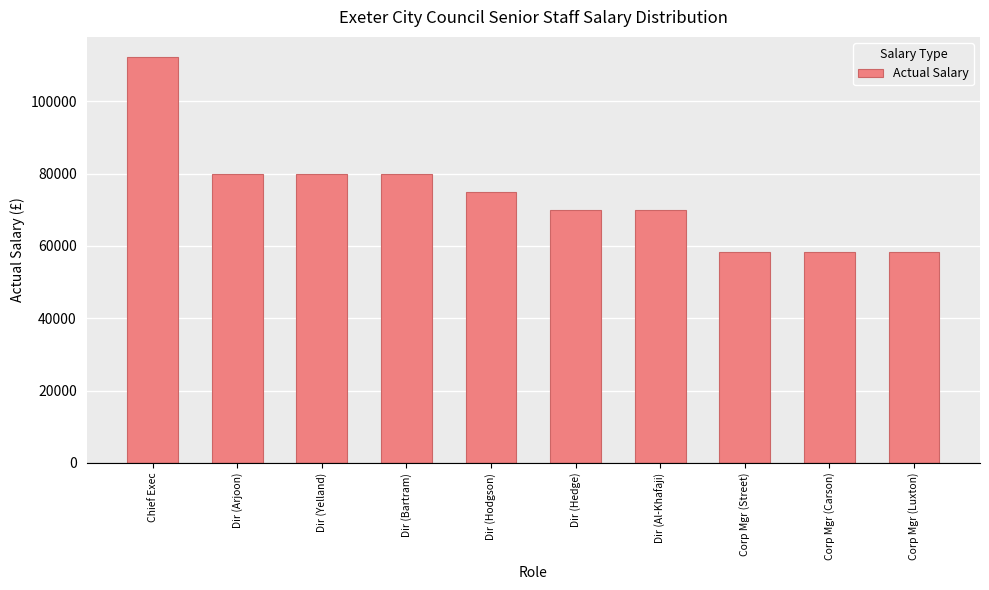

At which category does the chart reach its peak across all series?

Chief Exec